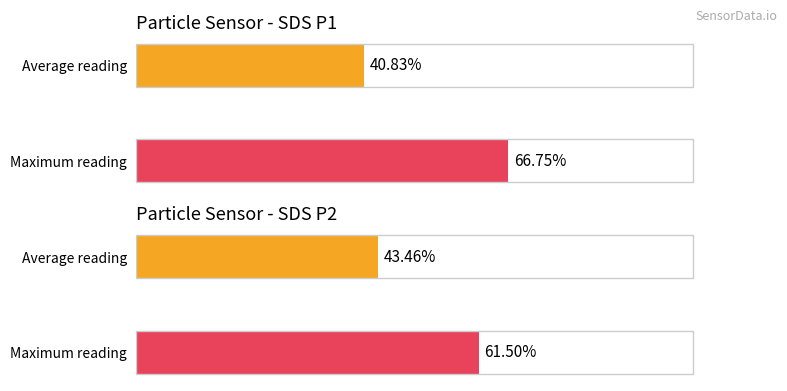

True or false: SDS_P2 has a value of 7.8 at 18:12.

False